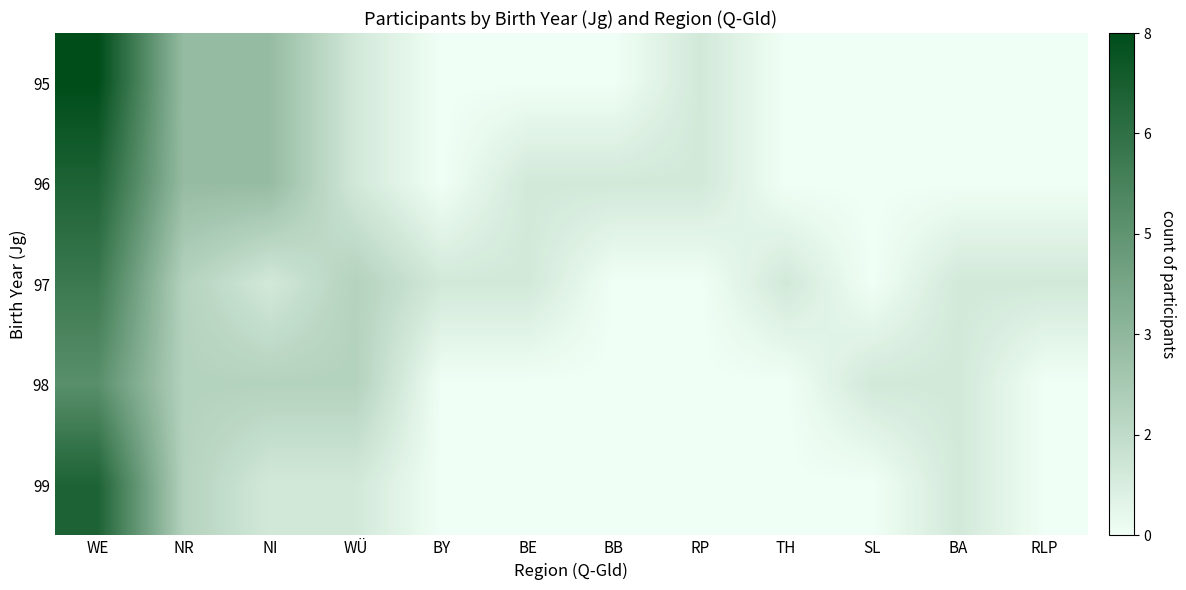

What is the maximum value shown in the chart?

8